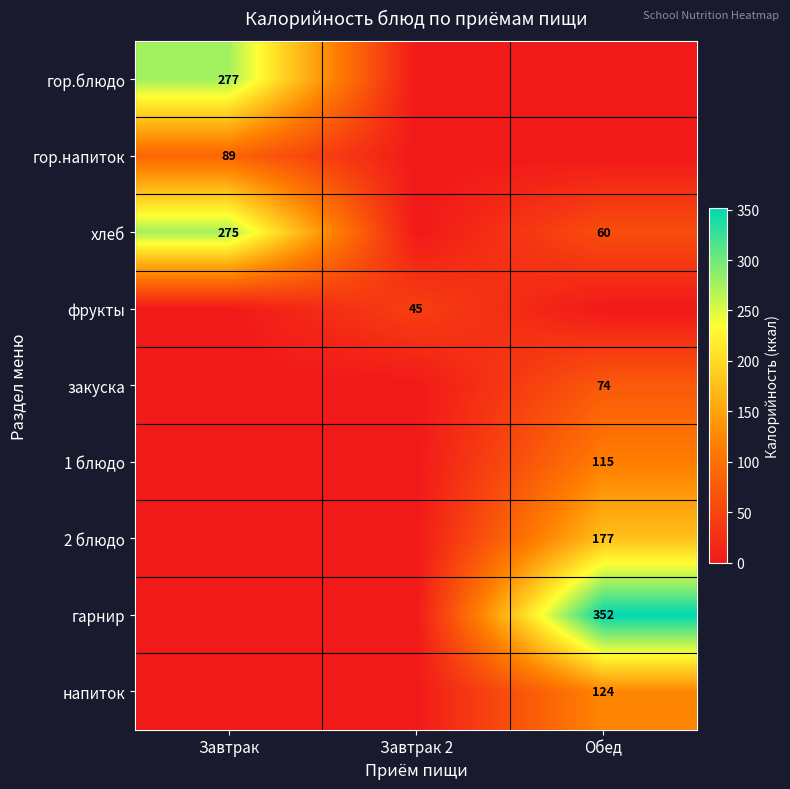

True or false: 1 блюдо has a value of 115 at Обед.

True